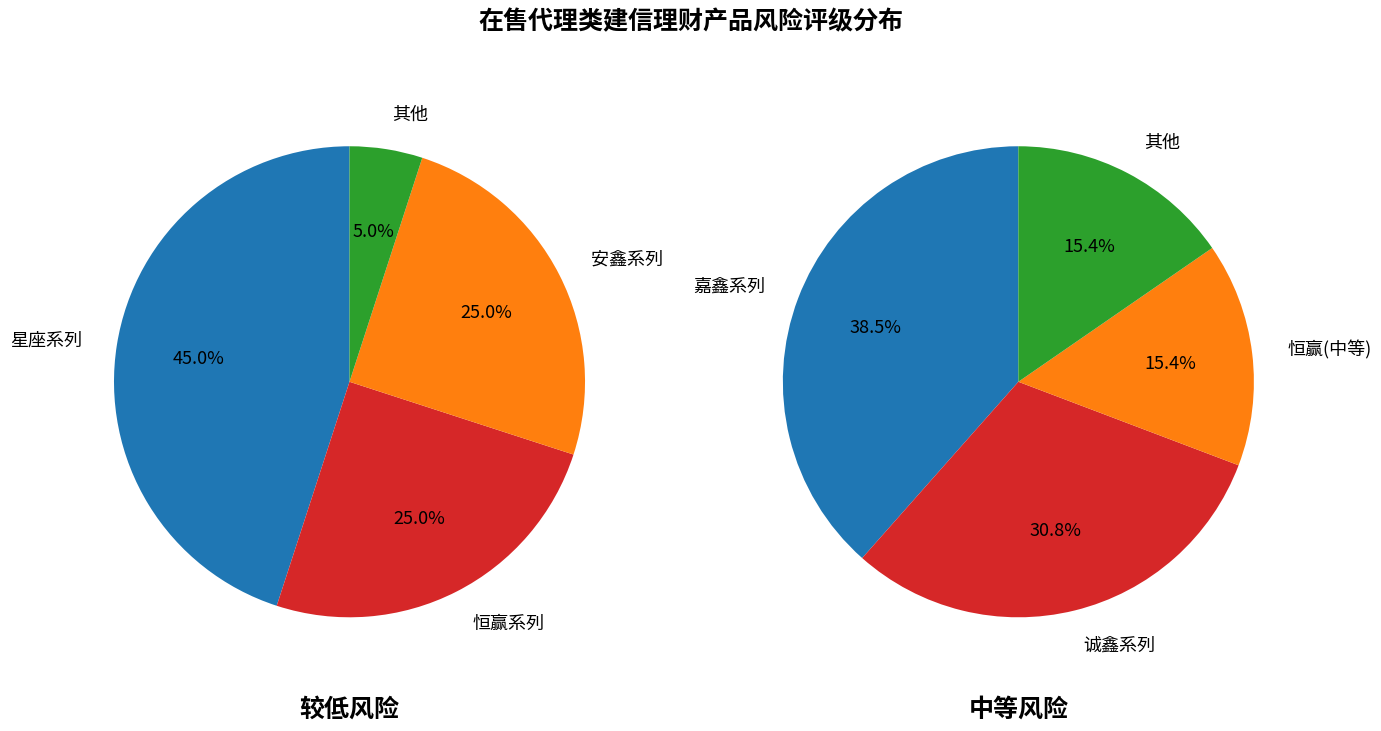

To the nearest percent, what portion does 较低风险 represent?

61%